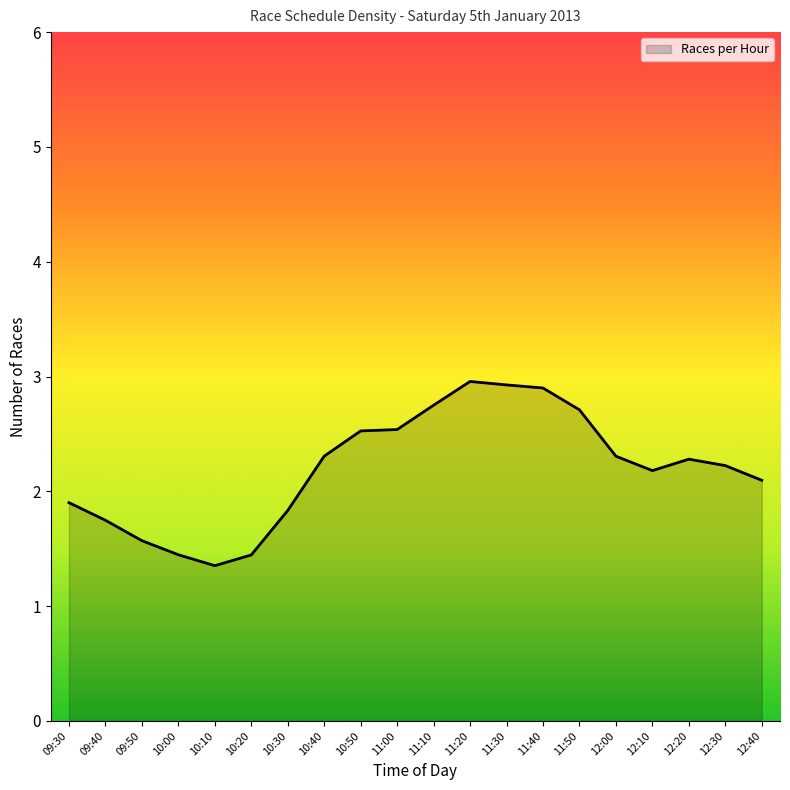

What position from the left is 10:00?

4